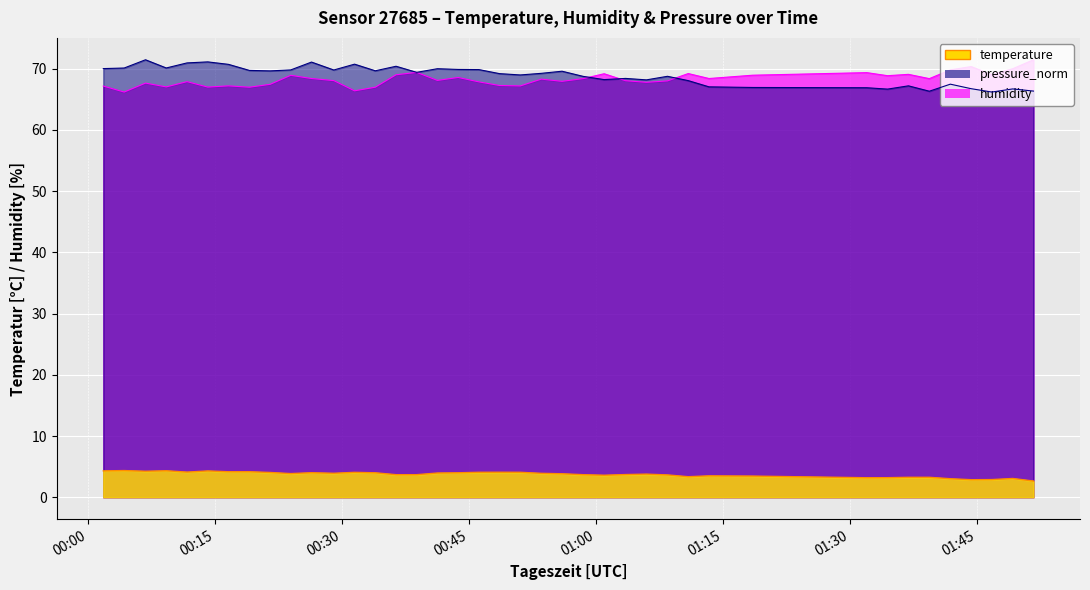

Reading left to right, list all the values displayed in this chart.

temperature: 4.3	4.4	4.2	4.3	4.1	4.3	4.2	4.2	4.0	3.9	4.0	3.9	4.1	4.0	3.7	3.7	4.0	4.0	4.1	4.1	4.1	3.9	3.8	3.7	3.6	3.7	3.8	3.6	3.4	3.5	3.5	3.2	3.2	3.3	3.3	3.0	2.9	2.9	3.1	2.6
humidity: 67.1	66.2	67.6	67.0	67.9	67.0	67.2	67.0	67.4	68.9	68.4	68.0	66.4	67.0	69.0	69.4	68.1	68.5	67.8	67.2	67.2	68.3	67.9	68.3	69.2	68.0	67.8	68.0	69.2	68.4	68.9	69.3	68.8	69.0	68.3	69.8	70.3	69.0	70.0	71.4
pressure_norm: 70.0	70.1	71.4	70.1	70.9	71.1	70.7	69.7	69.6	69.8	71.1	69.8	70.7	69.6	70.4	69.4	70.0	69.9	69.8	69.2	69.0	69.2	69.6	68.7	68.2	68.4	68.1	68.7	68.0	67.0	66.9	66.9	66.6	67.2	66.3	67.4	66.7	66.2	66.7	66.3